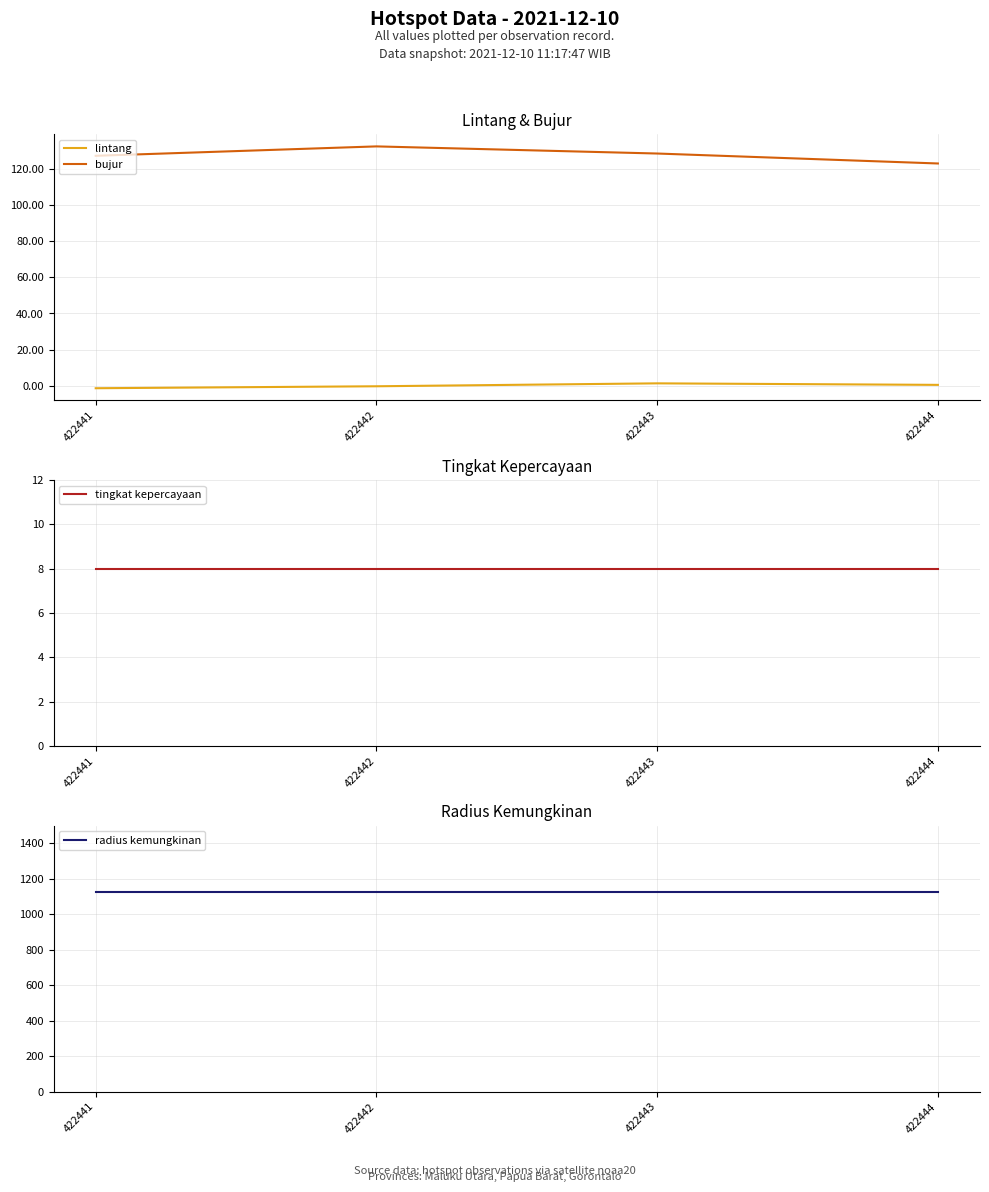

What are all the series names shown in the legend?

lintang, bujur, tingkat kepercayaan, radius kemungkinan